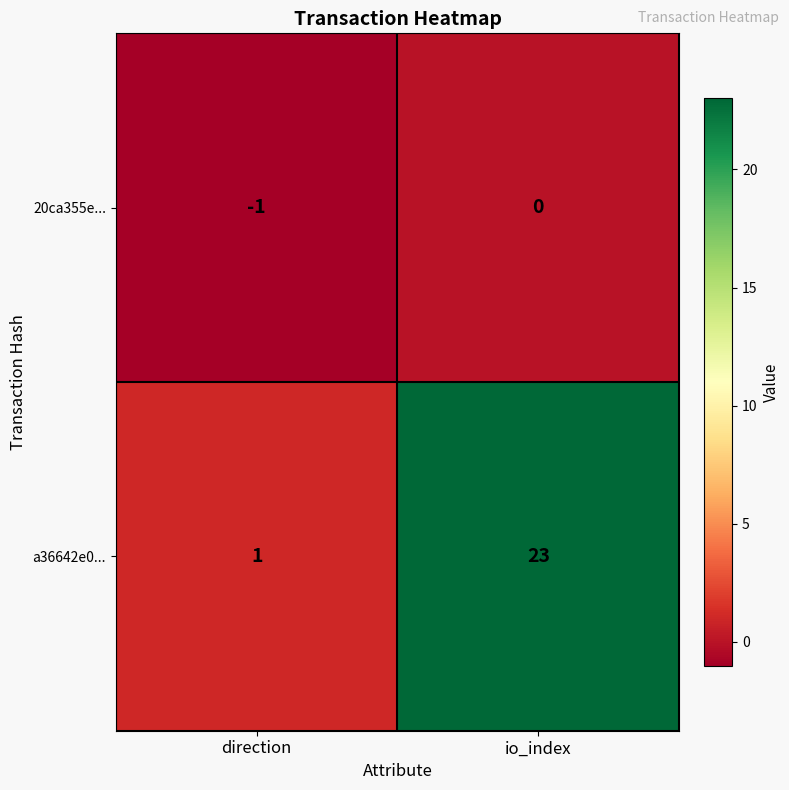

Which series has the largest total across all categories?

a36642e0...